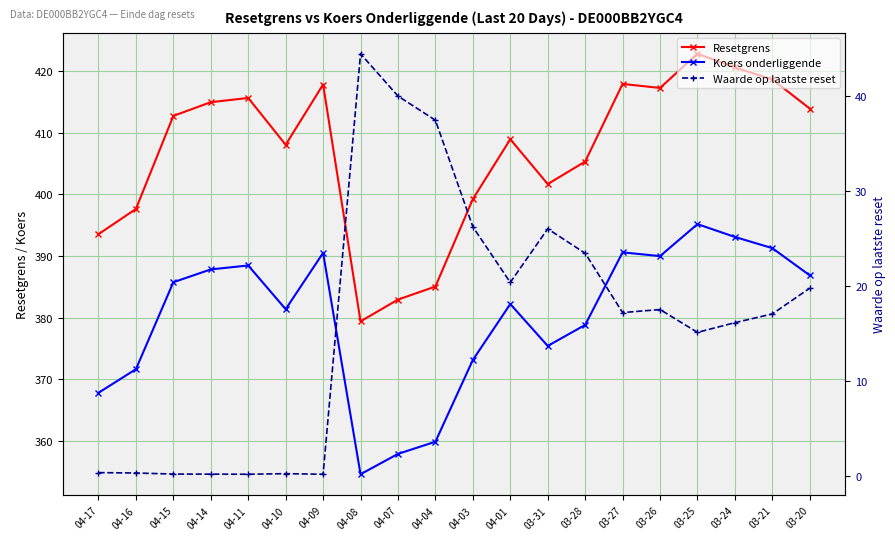

How many data points in Waarde op laatste reset are less than 17?

9